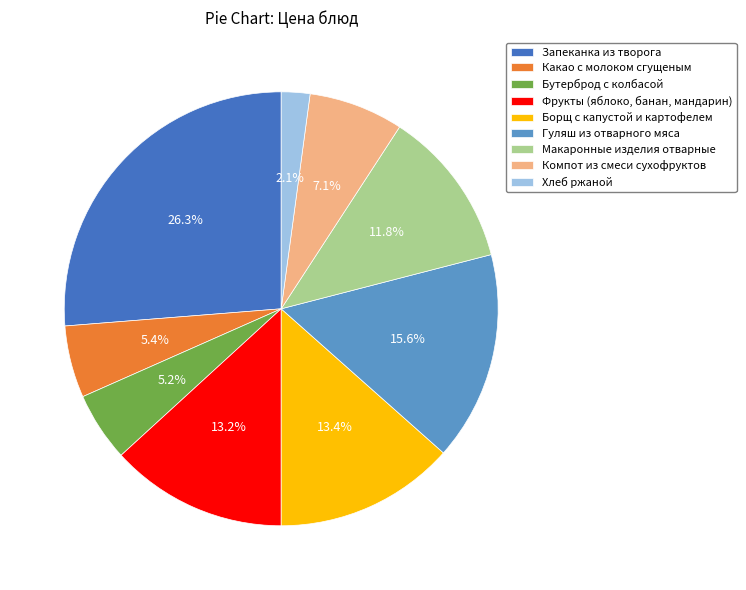

How many segments does this pie chart have?

9